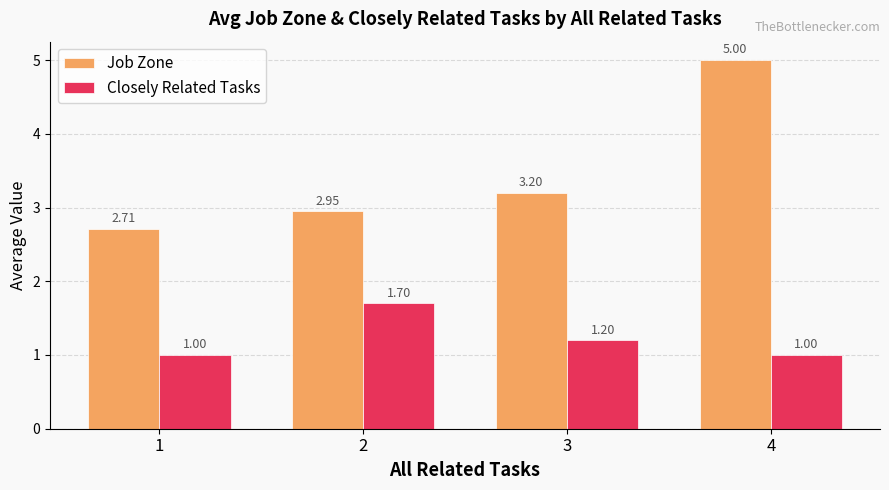

Count the number of categories in the chart.

4